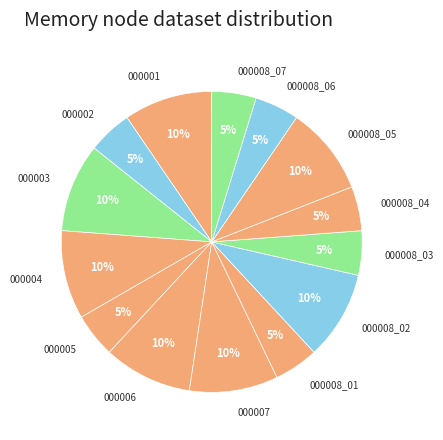

To the nearest percent, what is the difference between the largest and smallest slice percentages?

5%